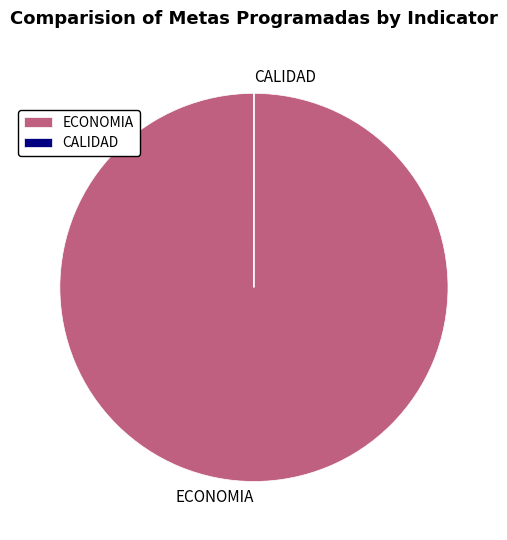

Is it true that ECONOMIA is 100% of the pie?

True